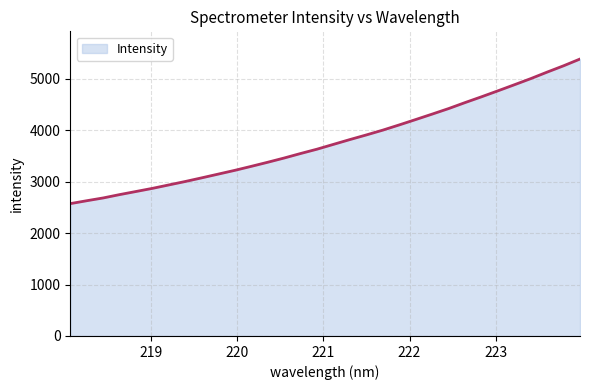

What is the maximum value shown in the chart?

5384.7